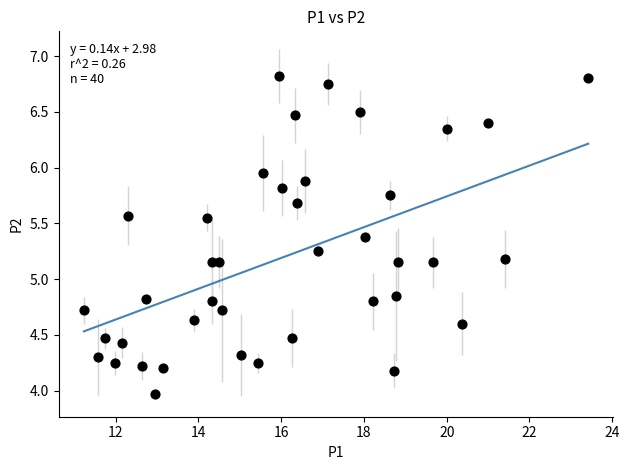

What is the range of X values (max minus min)?

12.2